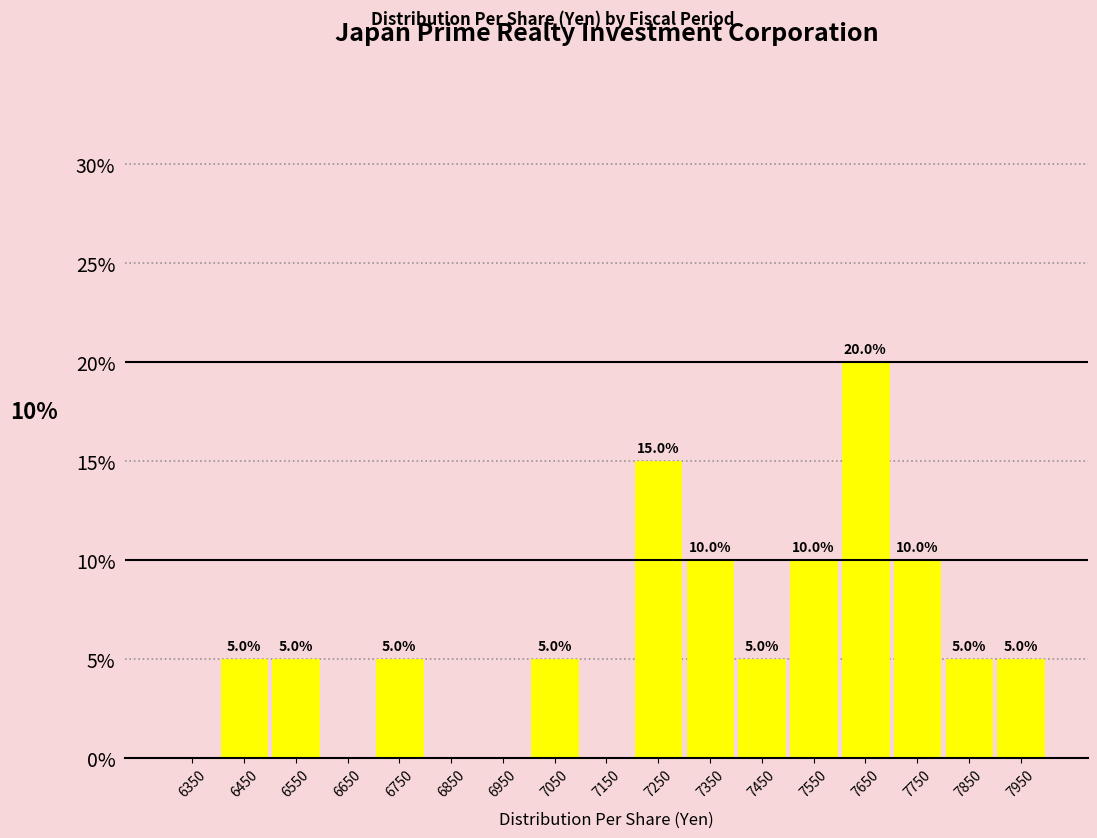

Over which range of the x-axis is the bar tallest?

7600 to 7700